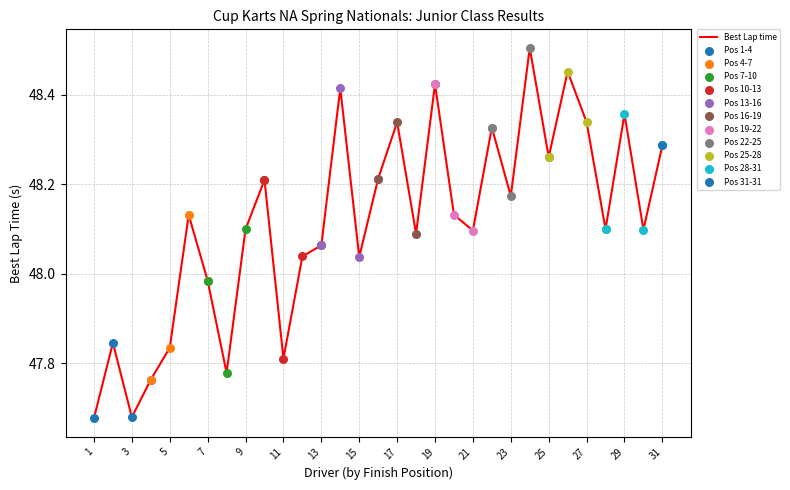

What is the difference between the maximum and minimum values?

0.8